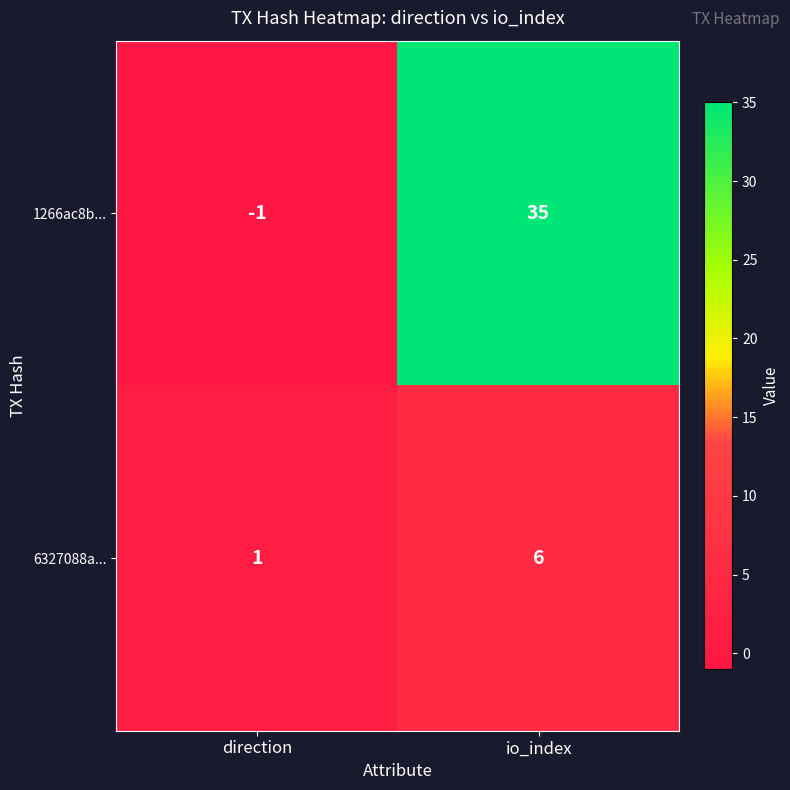

Which category has the highest value in the 6327088a... series?

io_index